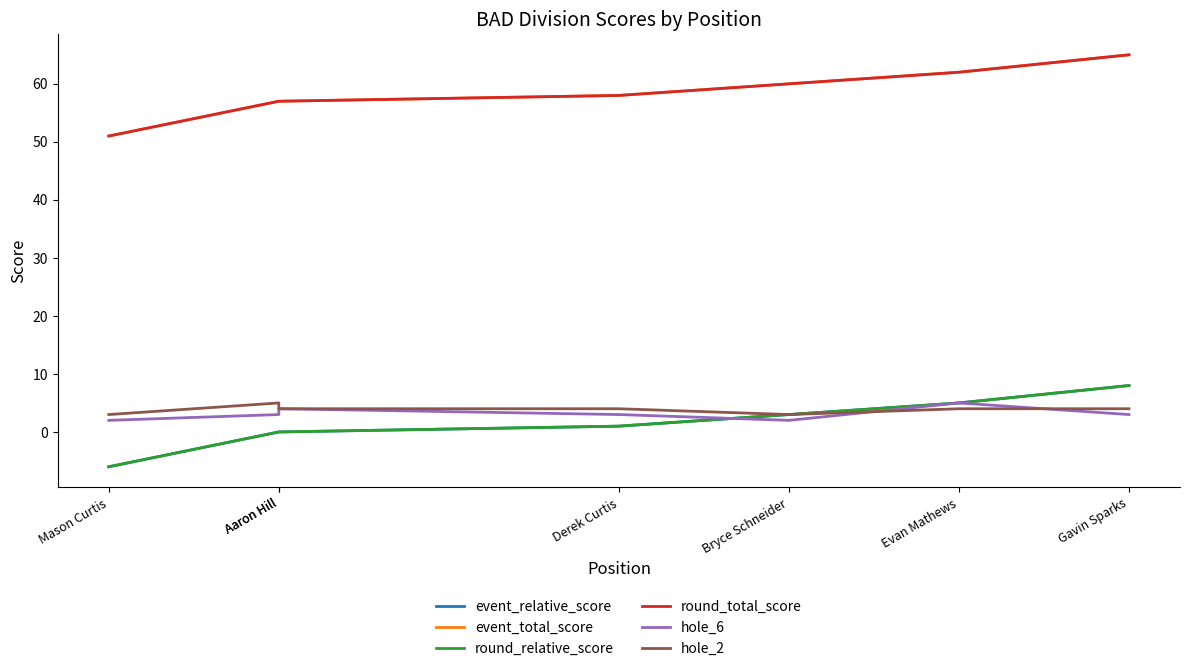

At which label is round_total_score closest to 58?

Derek Curtis